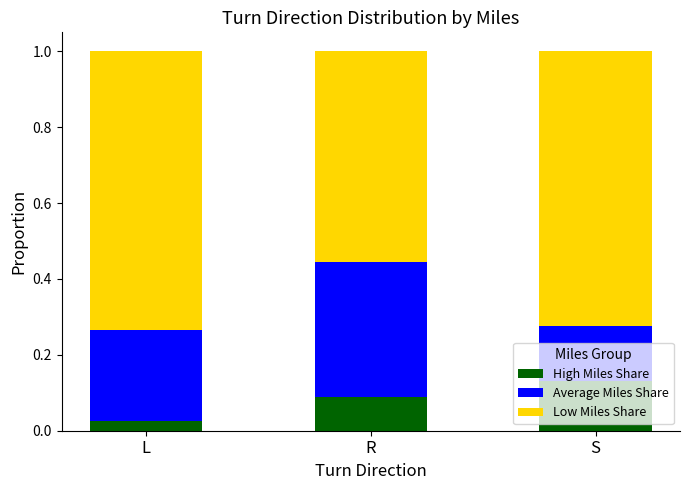

What is the total value across all series at R?

1.0